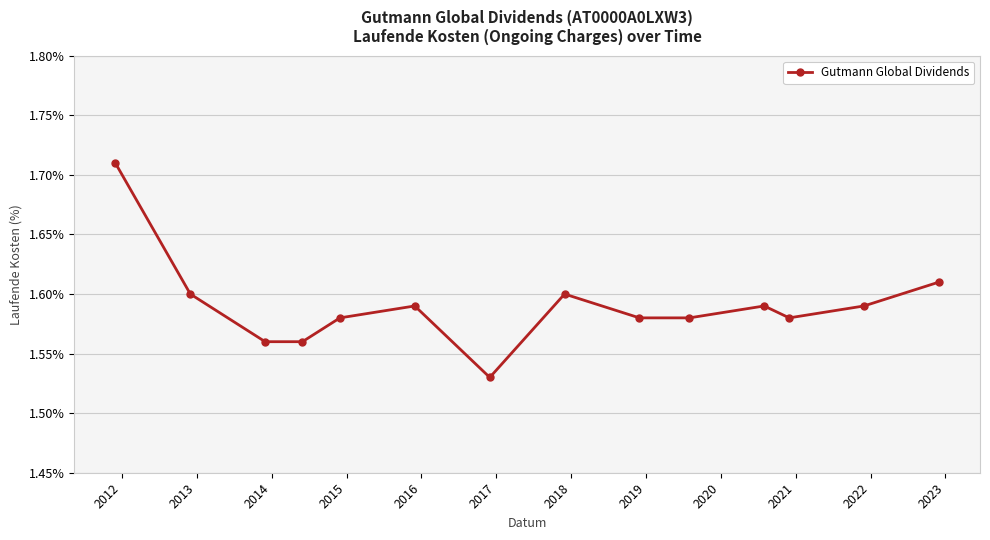

True or false: the data has more than 2 interior local peaks.

True